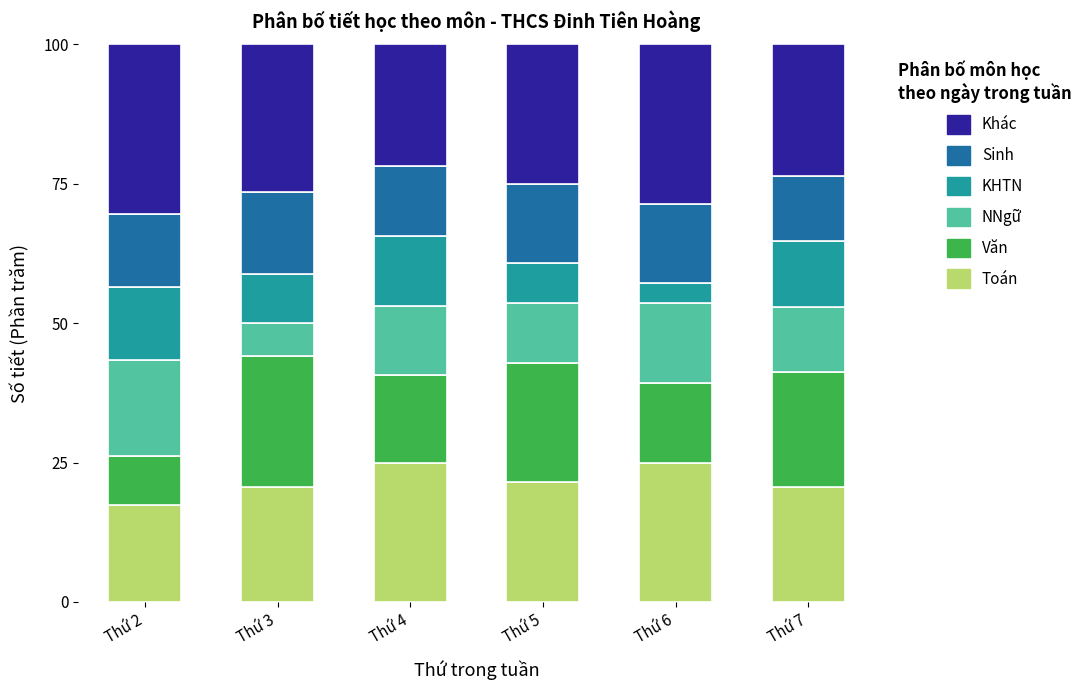

What is the total value across all series at Thứ 6?

100.0